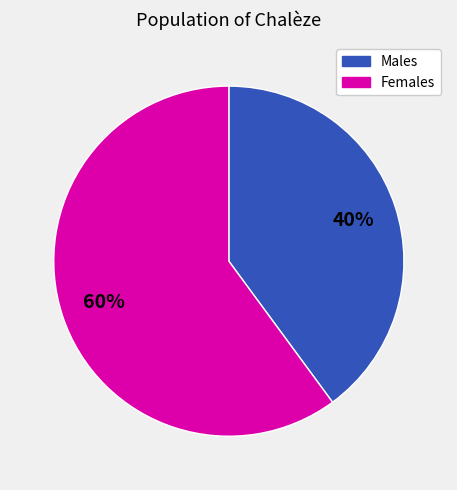

To the nearest percent, what is the average slice percentage?

50%